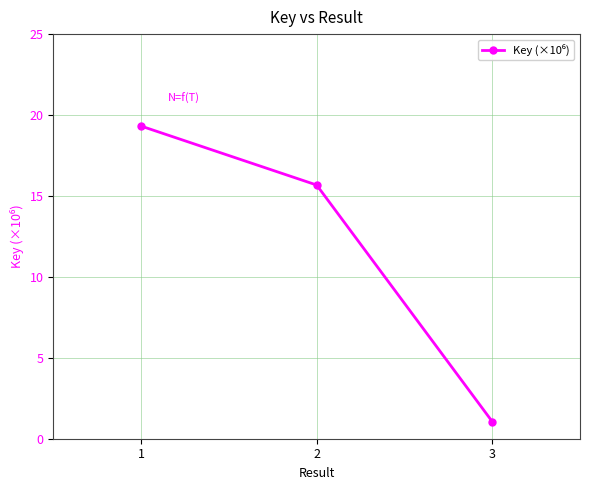

Reading right to left, what are all the values shown in this chart?

1.1	15.7	19.3